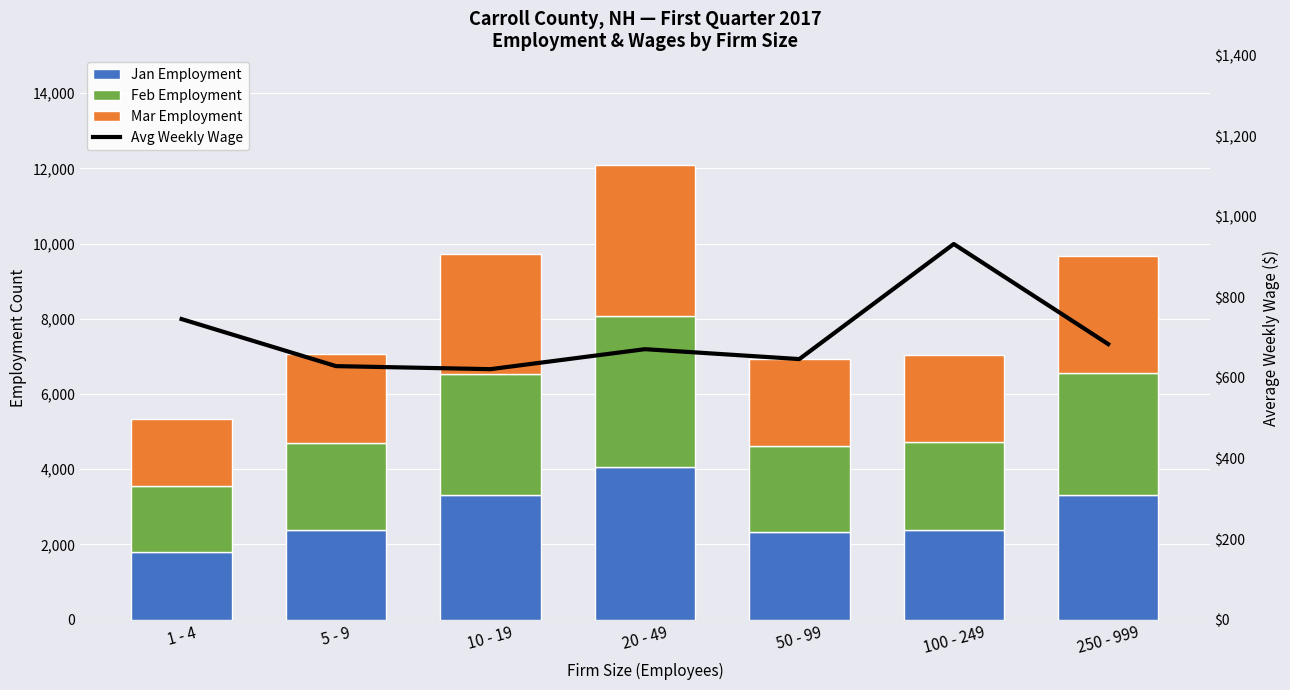

What are all the series names shown in the legend?

Jan Employment, Feb Employment, Mar Employment, Avg Weekly Wage